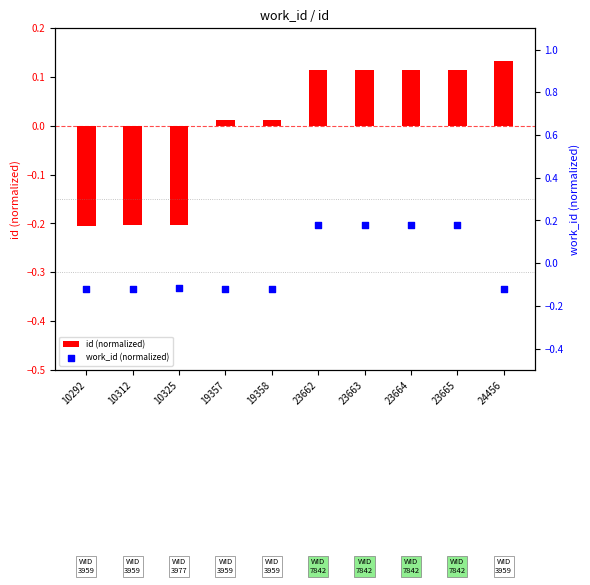

What is the change in value from 10292 to 23662?

+0.3